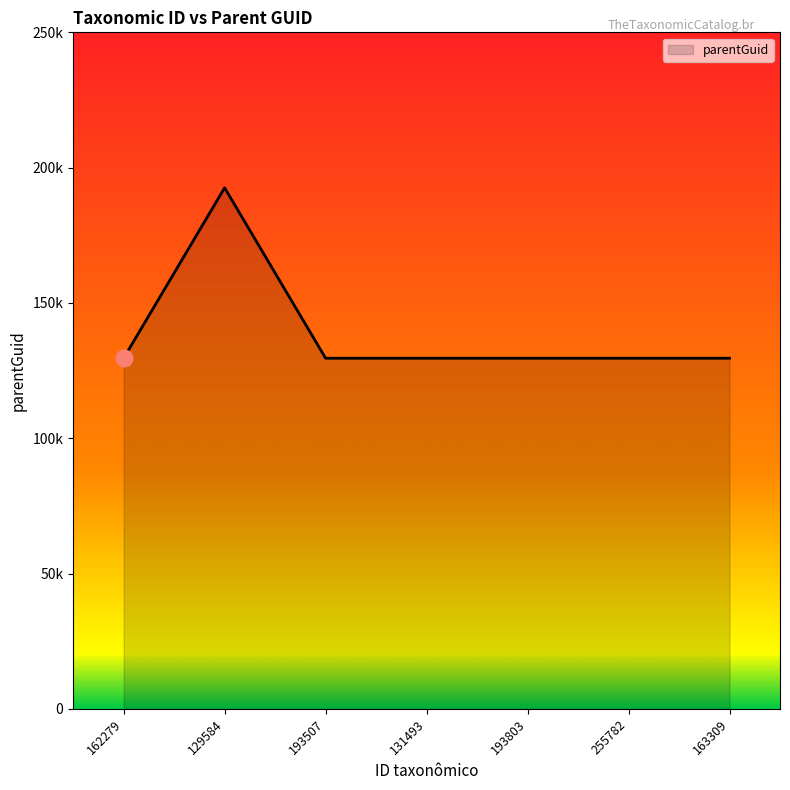

Does the chart display data point markers on the line(s)?

No